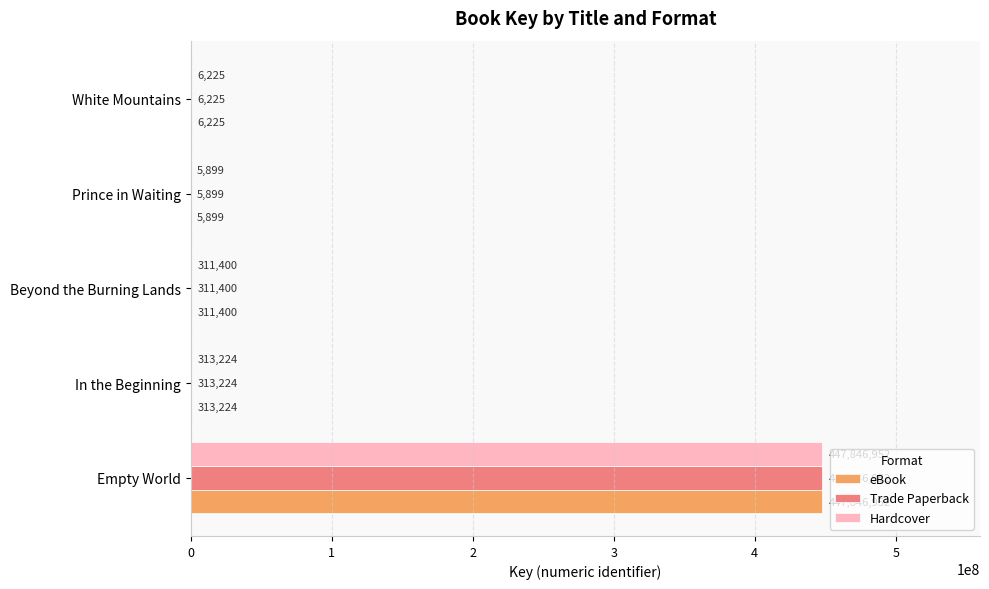

At which category is the sum across all series the highest?

Empty World